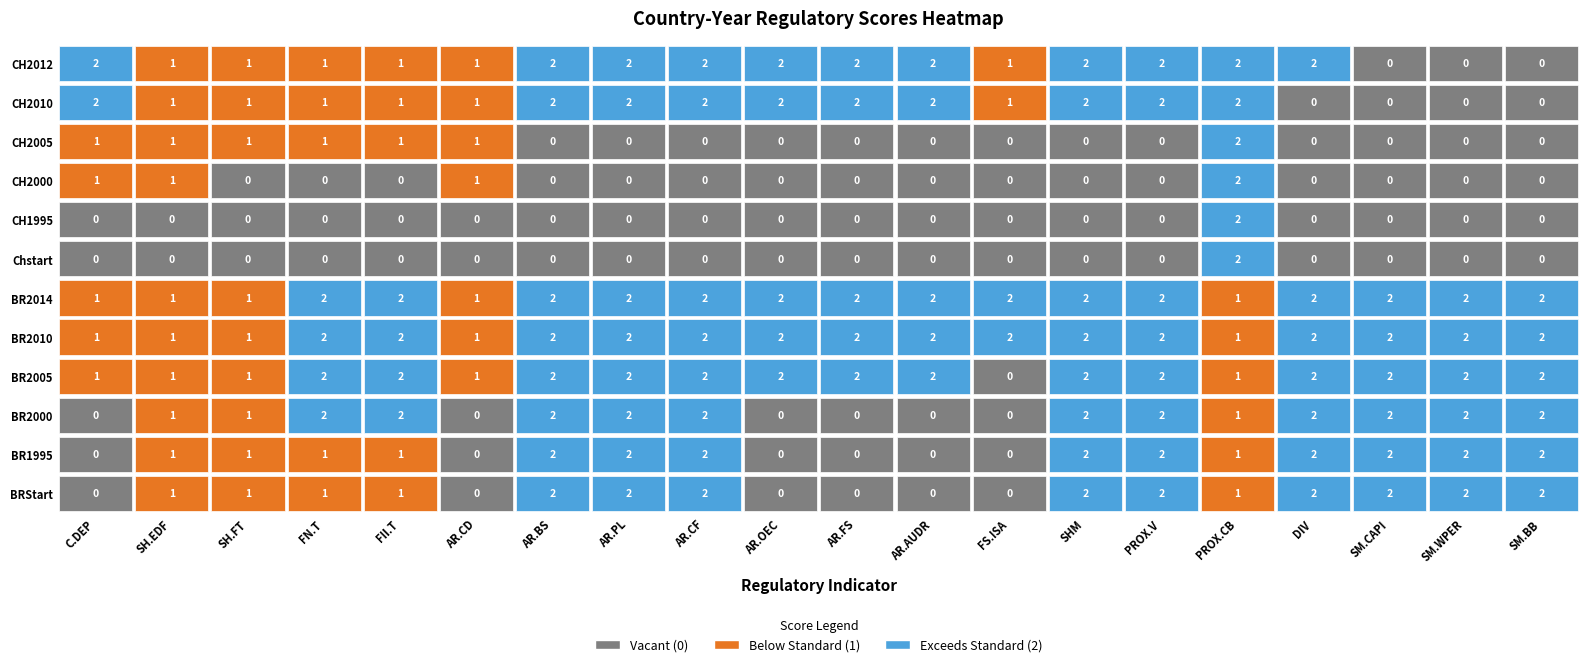

At how many categories does at least one series exceed 1?

17